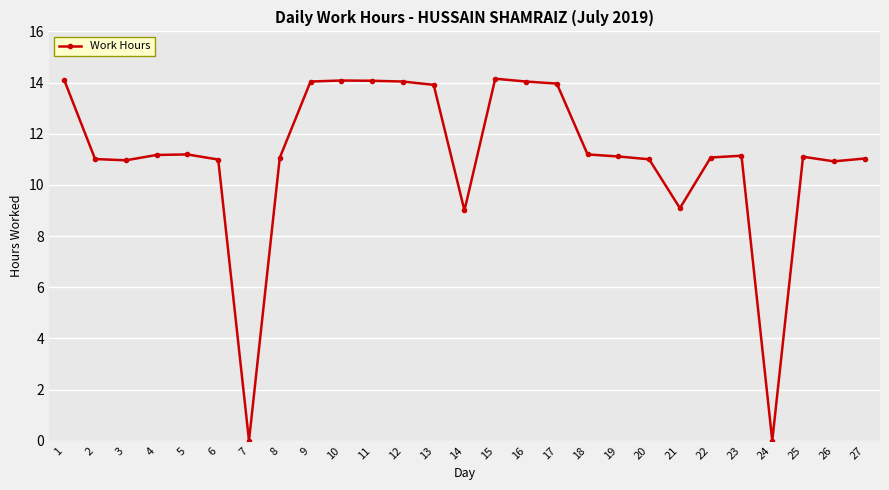

How many lines are shown in the chart?

1